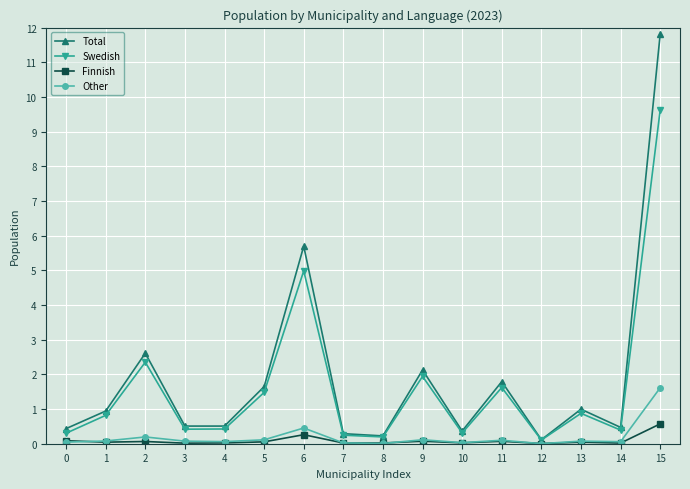

Which series has the largest total across all categories?

Total